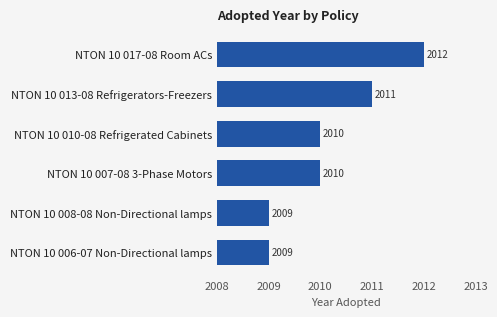

Which category has the highest value across all series?

NTON 10 017-08 Room ACs